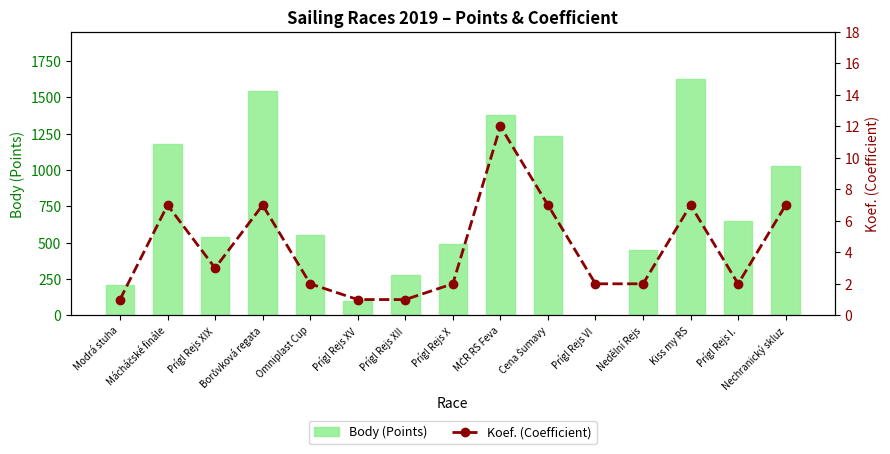

The Body (Points) series shows 944 at Borůvková regata. True or false?

False